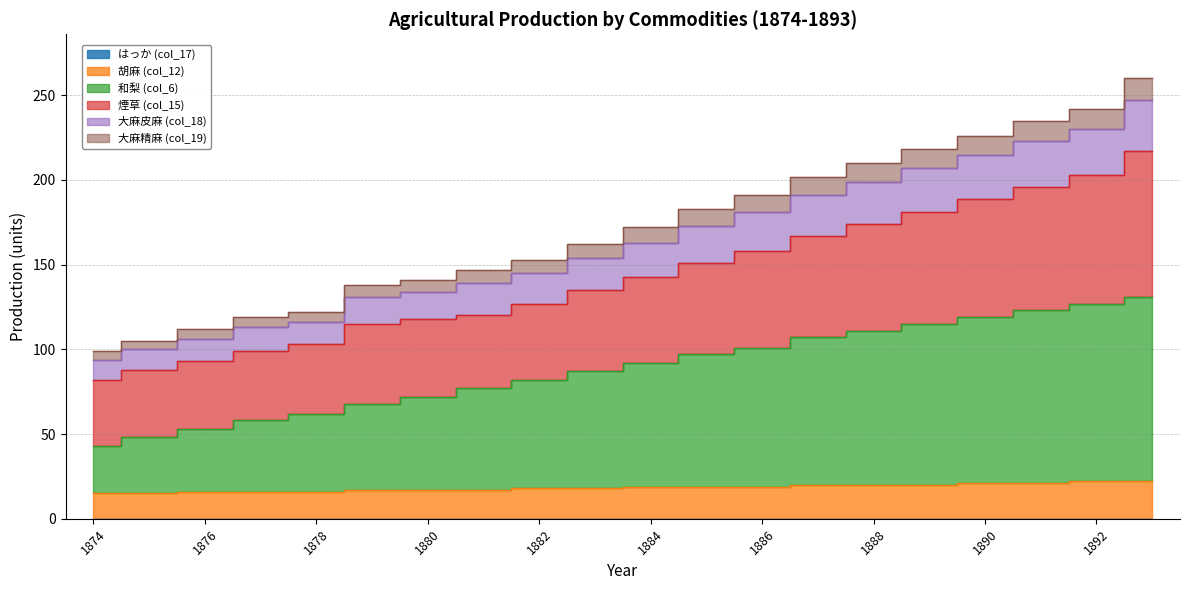

At which category is the sum across all series the highest?

1893